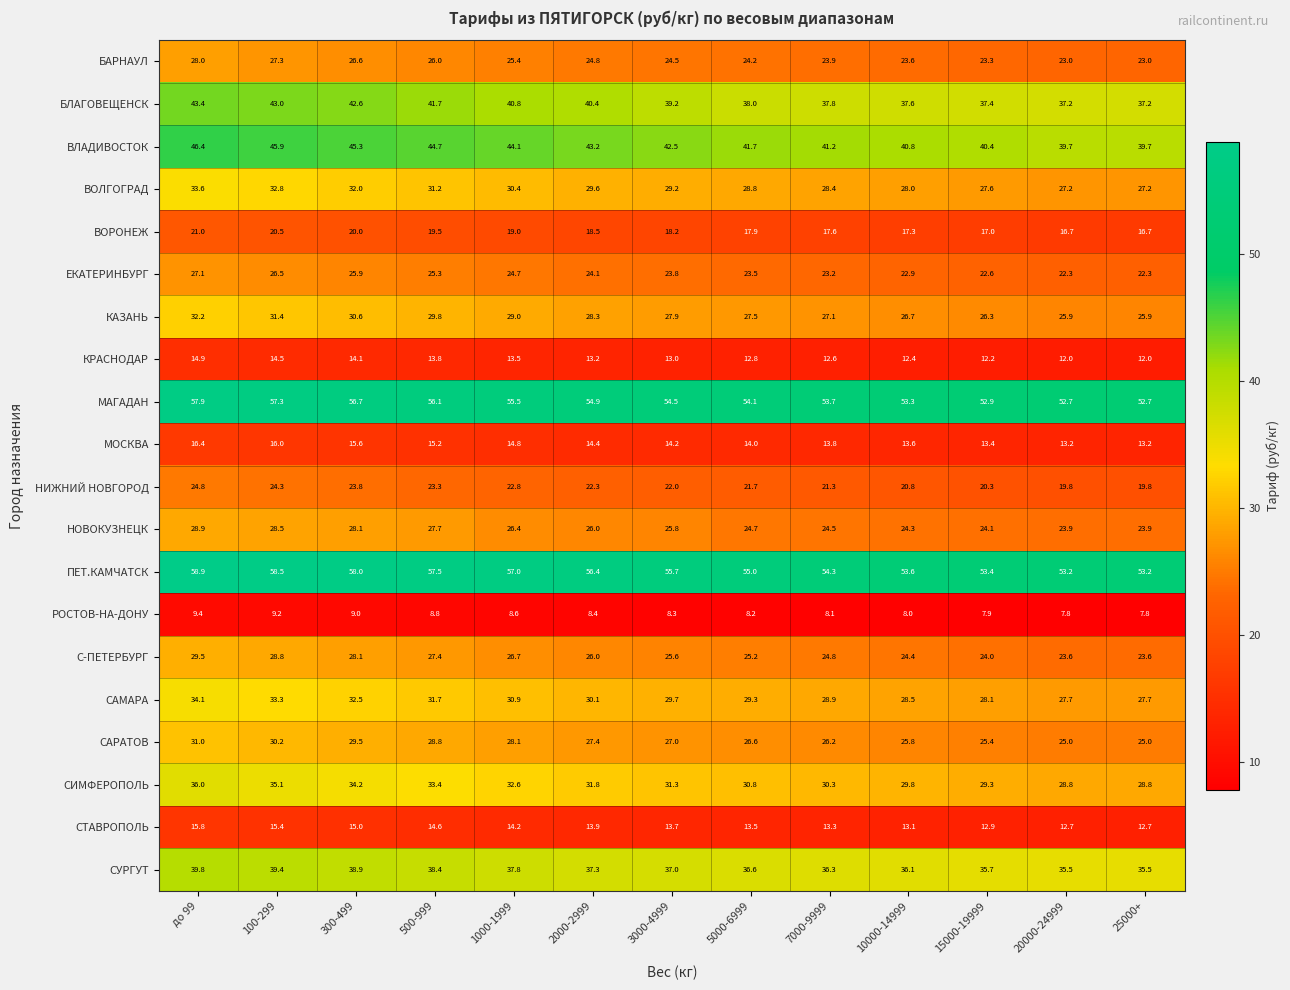

At which category is the sum across all series the highest?

до 99